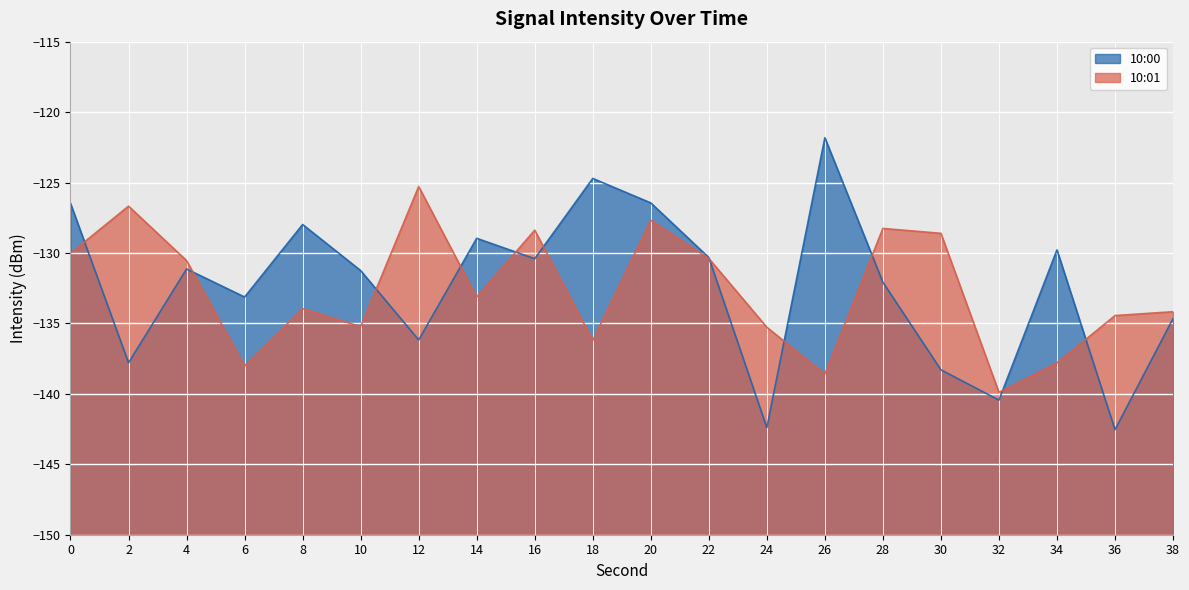

What is the value of the 10:01 point at the 2nd from the left?

-126.7